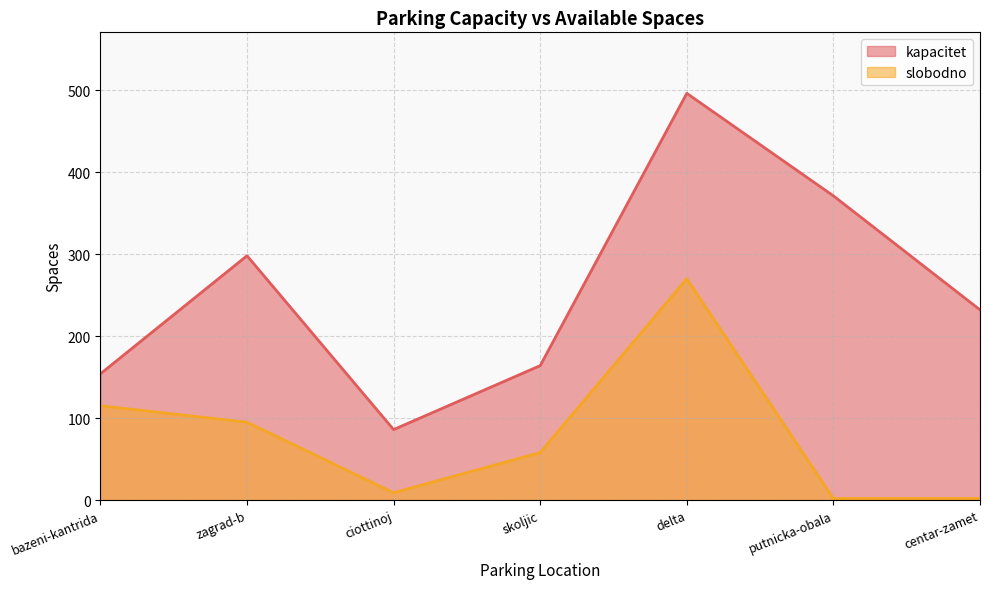

Rank the series at skoljic from lowest to highest value.

slobodno, kapacitet